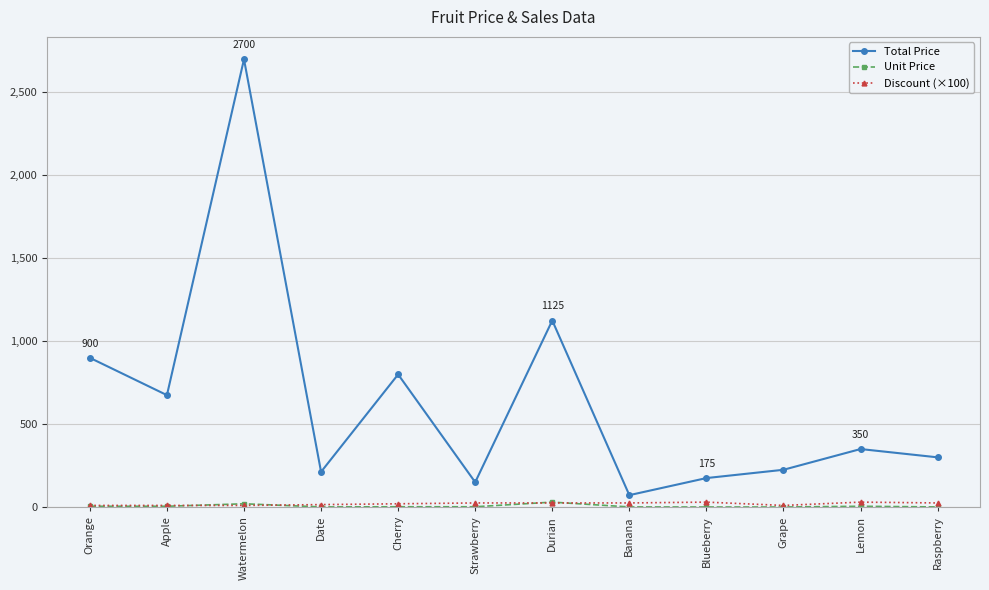

True or false: Unit Price and Total Price cross at least once.

False